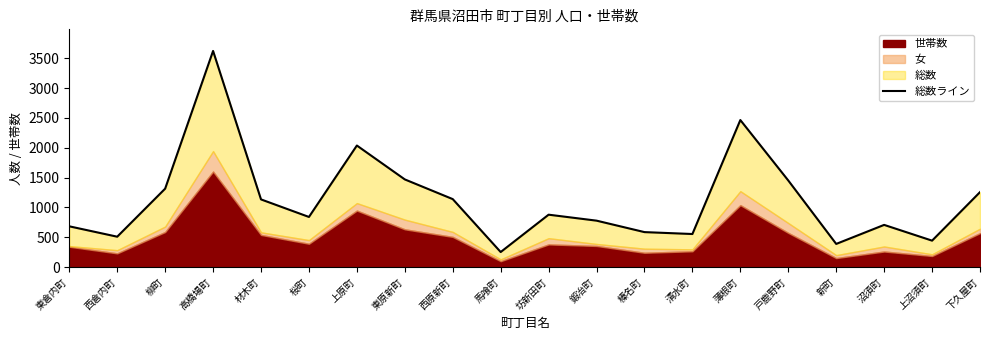

Which has a higher value, 坊新田町 or 上原町?

上原町